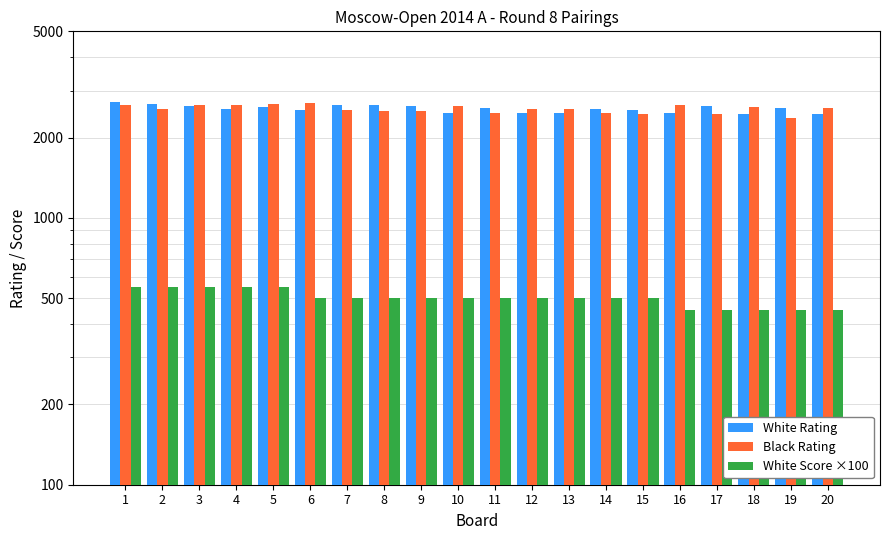

What is the approximate value of White Score ×100 at 1?

550